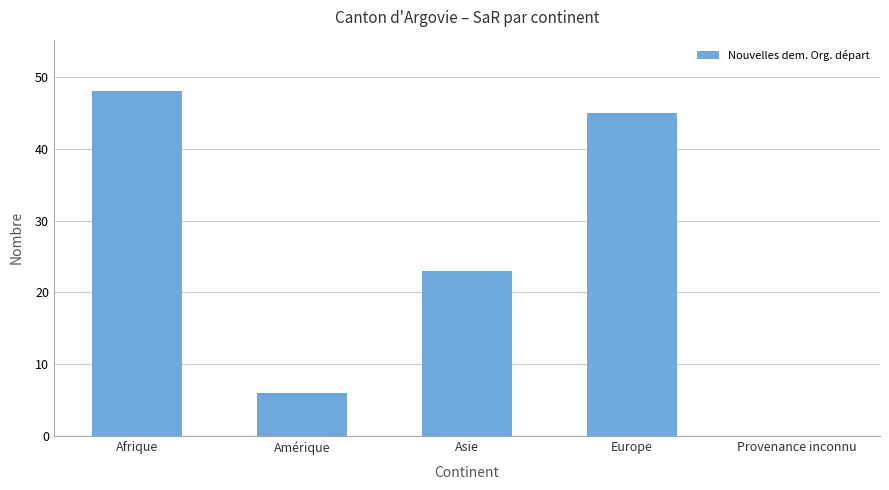

The chart shows a value of 80 at Europe. True or false?

False